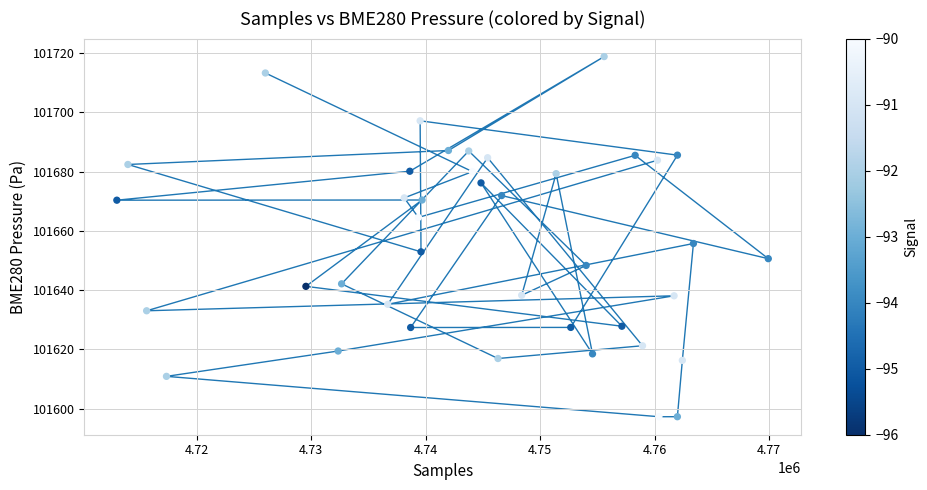

What Y value in the scatter plot is closest to 101658?

101655.8